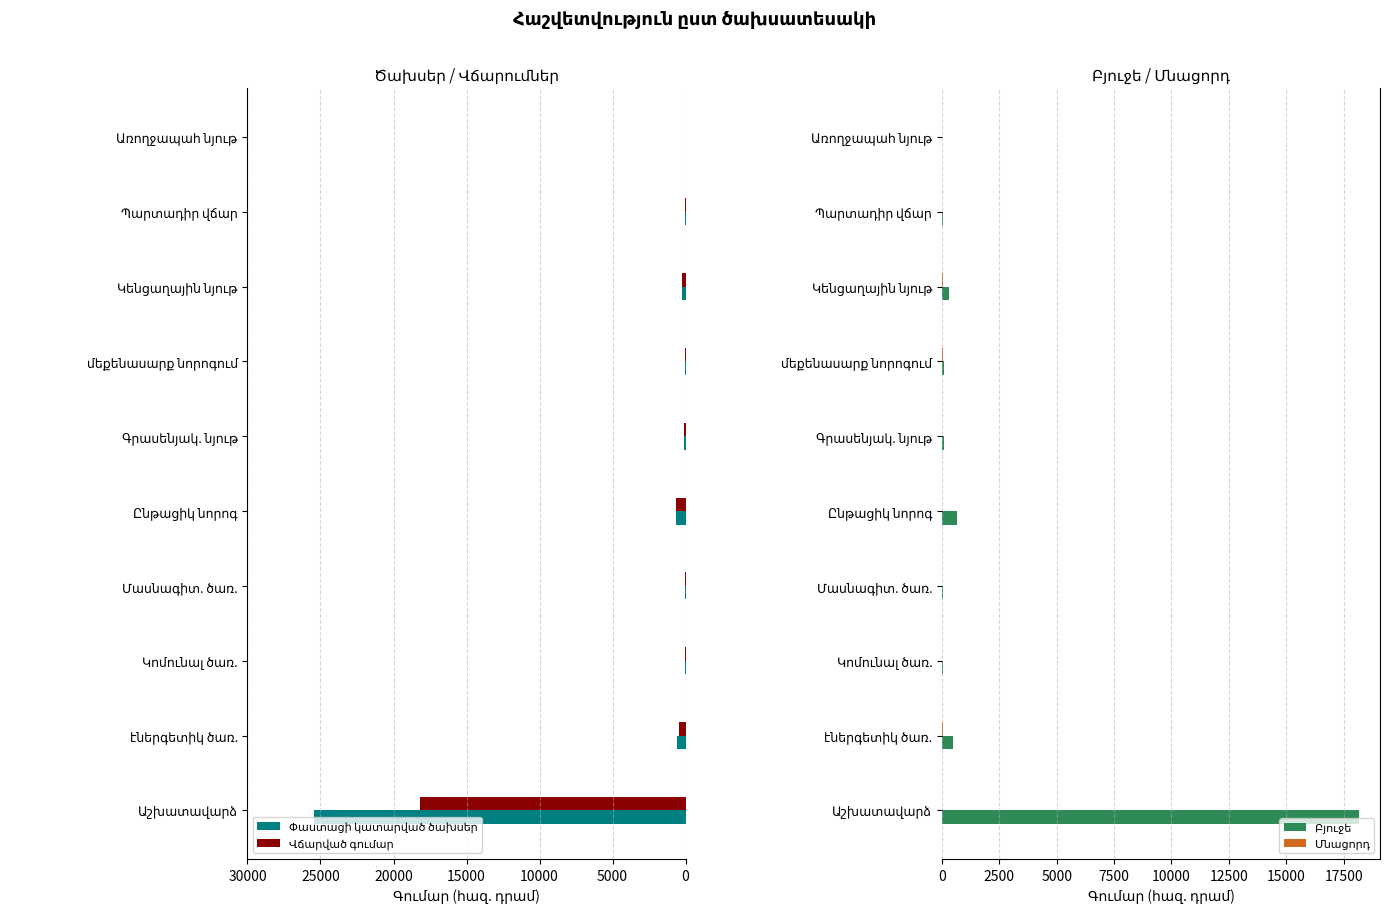

How many bars are there in total?

40